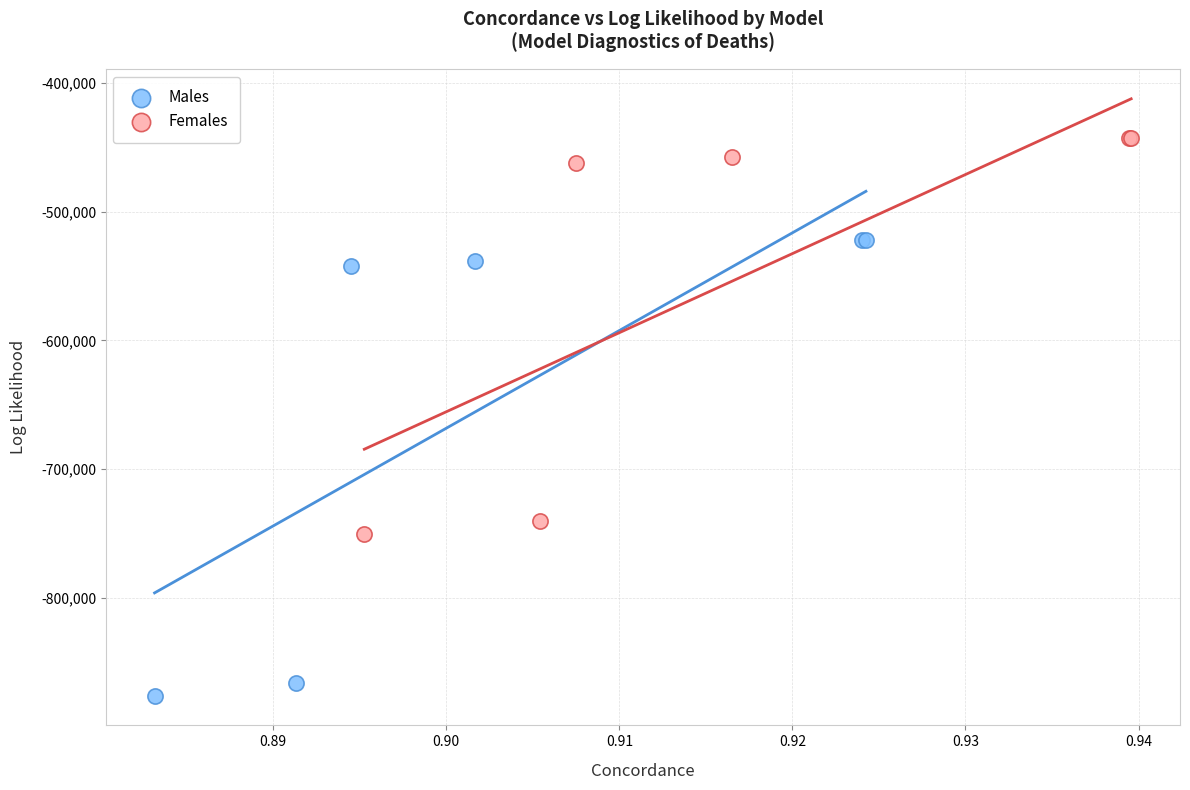

Which series reaches the maximum Y coordinate?

Females